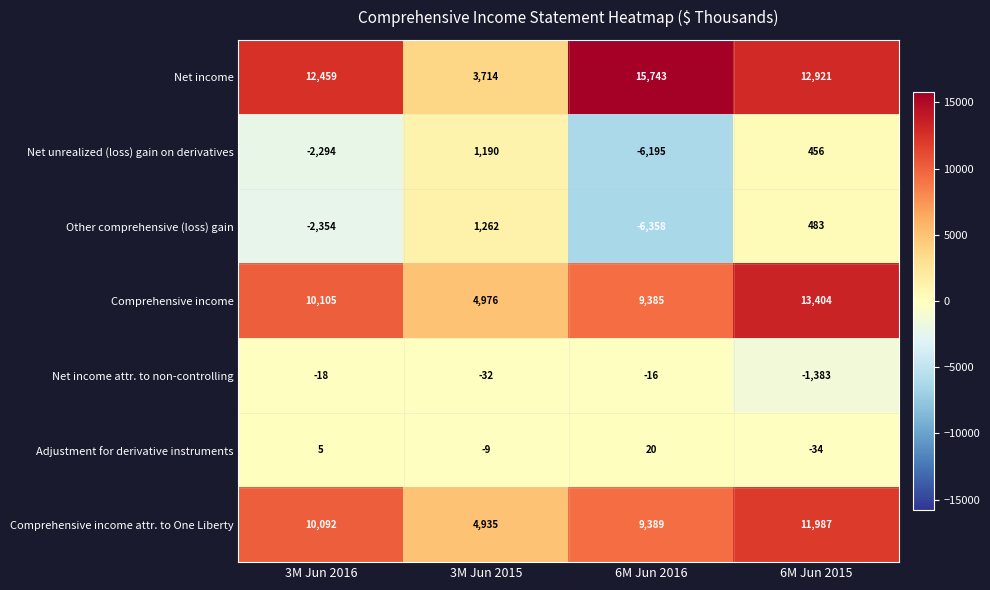

Is it true that Other comprehensive (loss) gain equals -1362 at 6M Jun 2016?

False